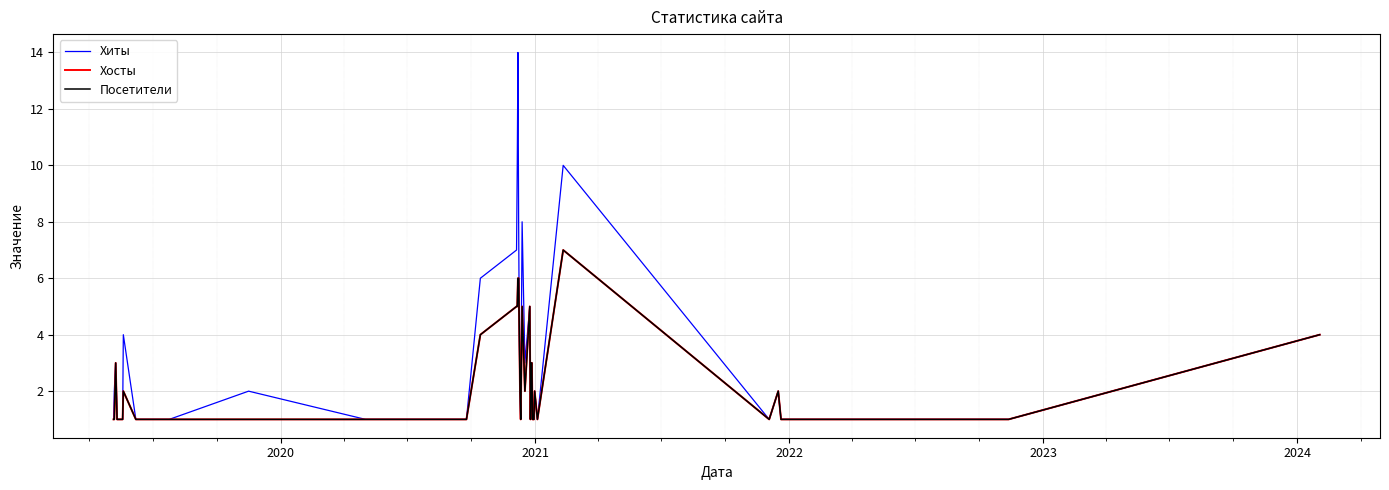

Does the chart have visible grid lines?

Yes